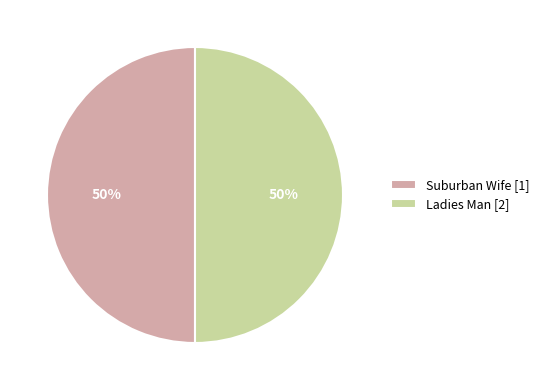

The Suburban Wife [1] slice represents 43% of the pie. True or false?

False